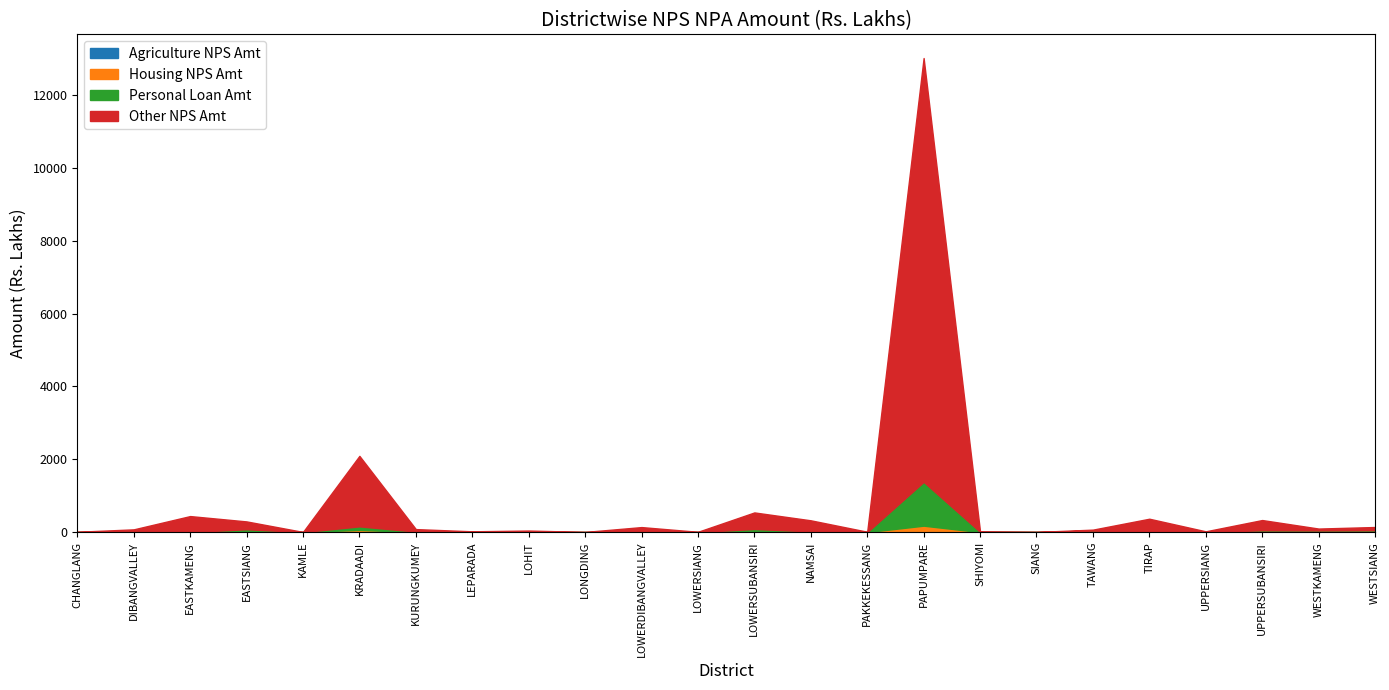

Where do Agriculture NPS Amt and Housing NPS Amt first cross each other?

UPPERSUBANSIRI and WESTKAMENG